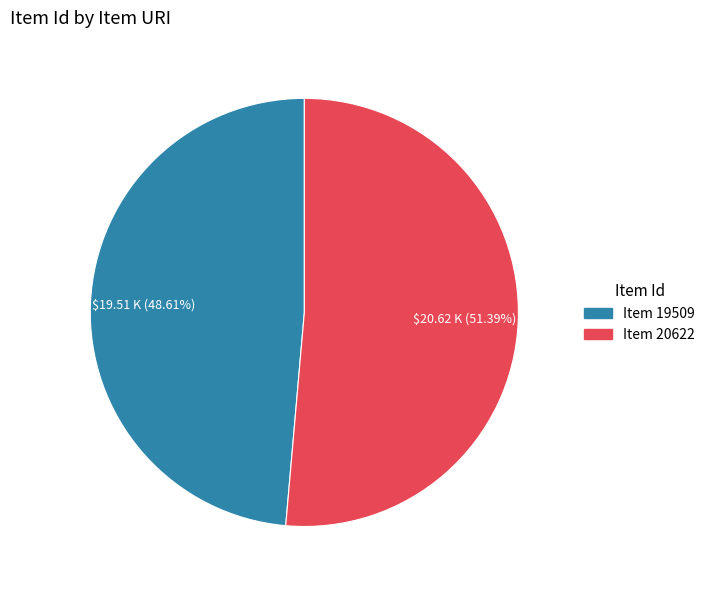

Does any single category account for the majority?

Yes